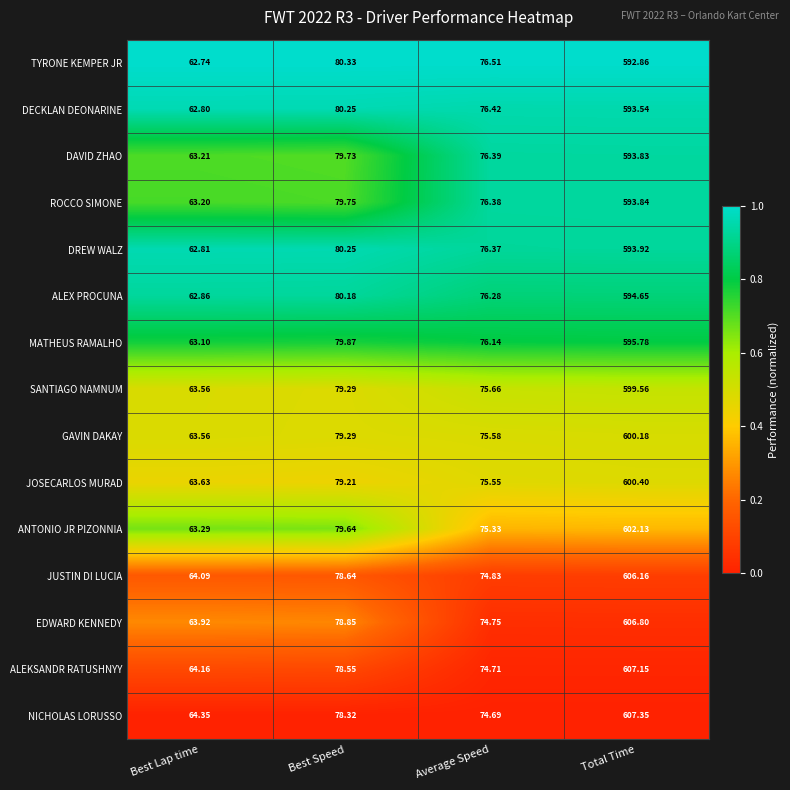

Between Best Lap time and Average Speed, which series saw the biggest shift?

TYRONE KEMPER JR